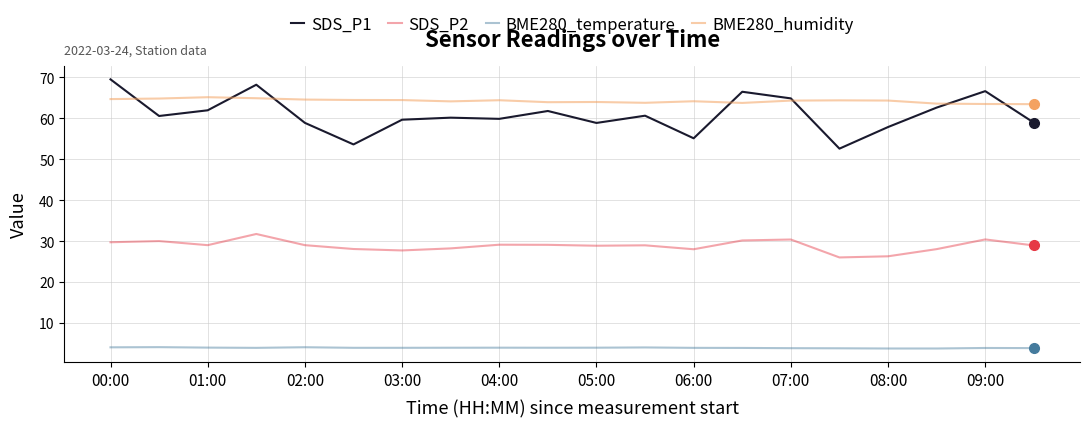

Which series has the widest spread of values?

SDS_P1